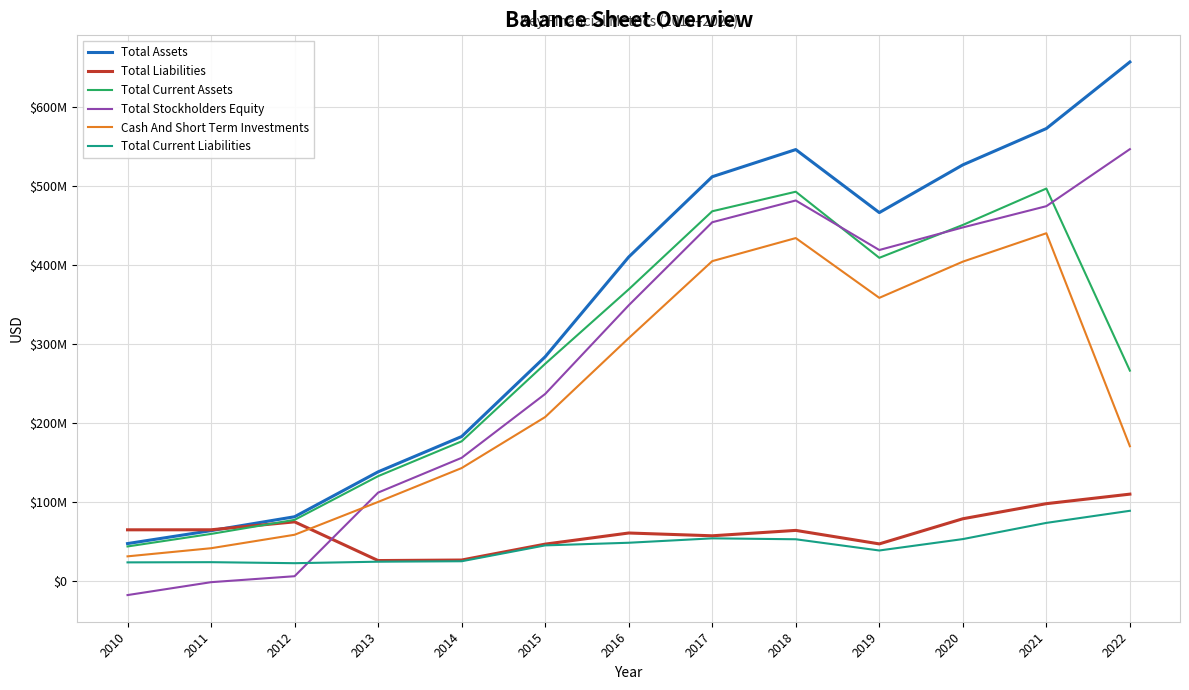

True or false: Total Current Assets and Total Current Liabilities cross at least once.

False